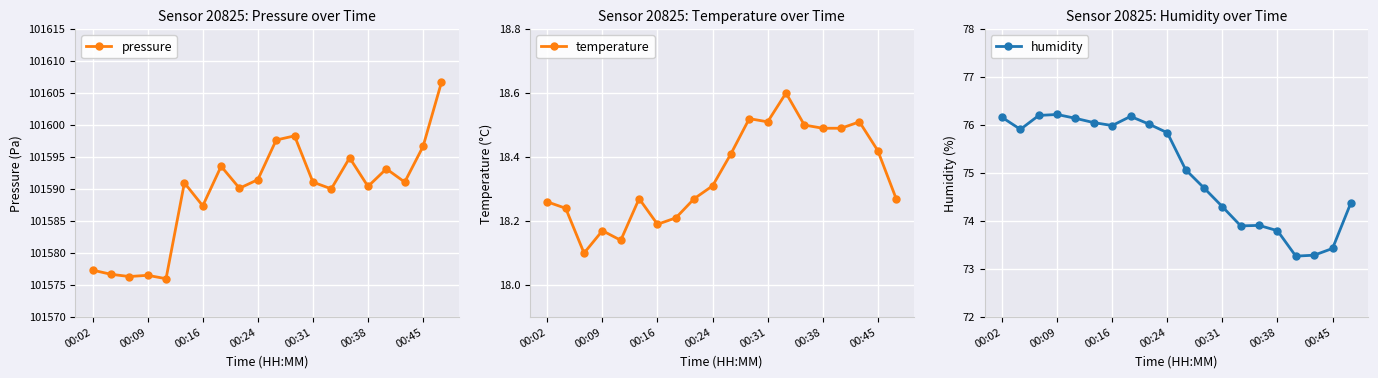

Where is the first local maximum for temperature?

00:09